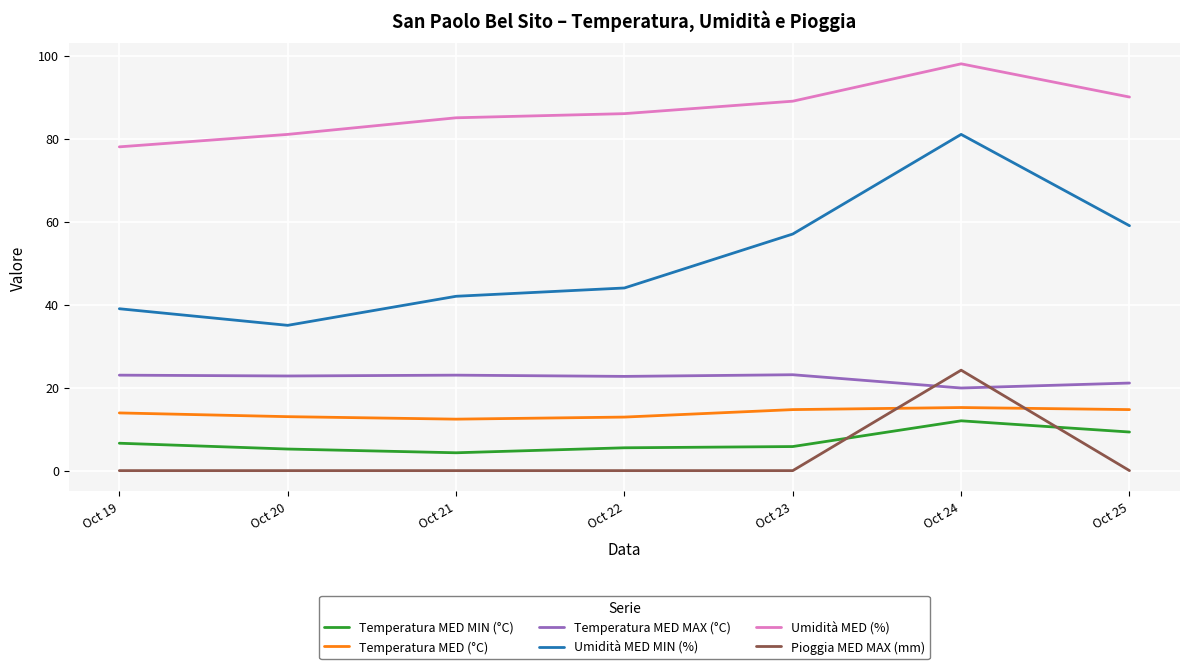

True or false: Temperatura MED (°C) and Temperatura MED MAX (°C) cross at least once.

False